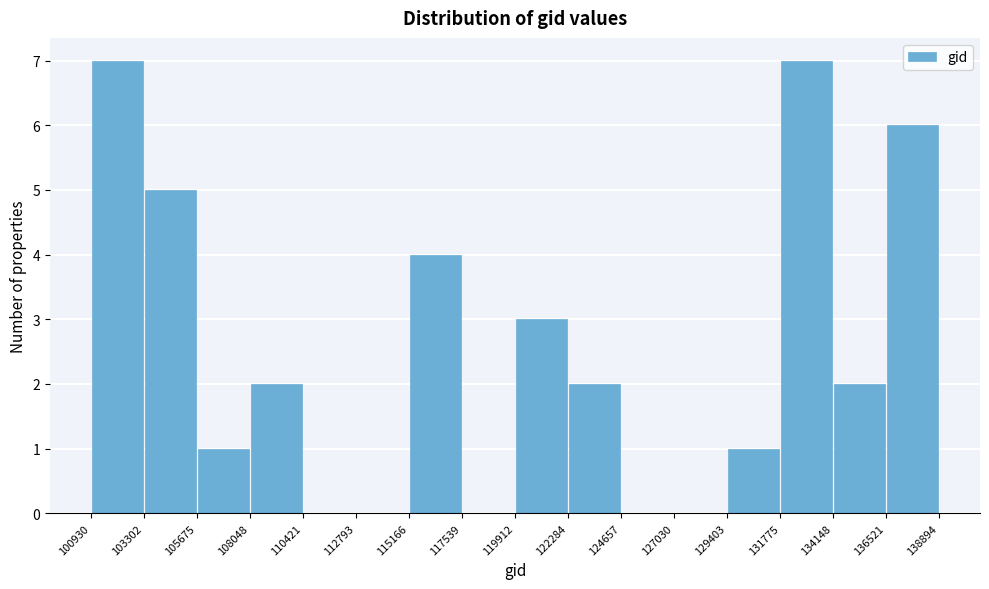

How tall is the bar that spans 136521 to 138894 on the x-axis? The values are not printed on the chart, so give them approximately, as read against the axis.

6